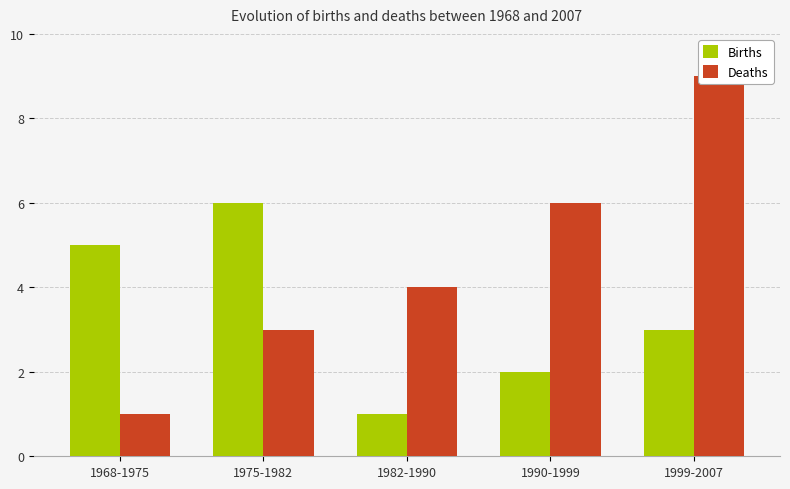

Is it true that Births equals 3 at 1999-2007?

True